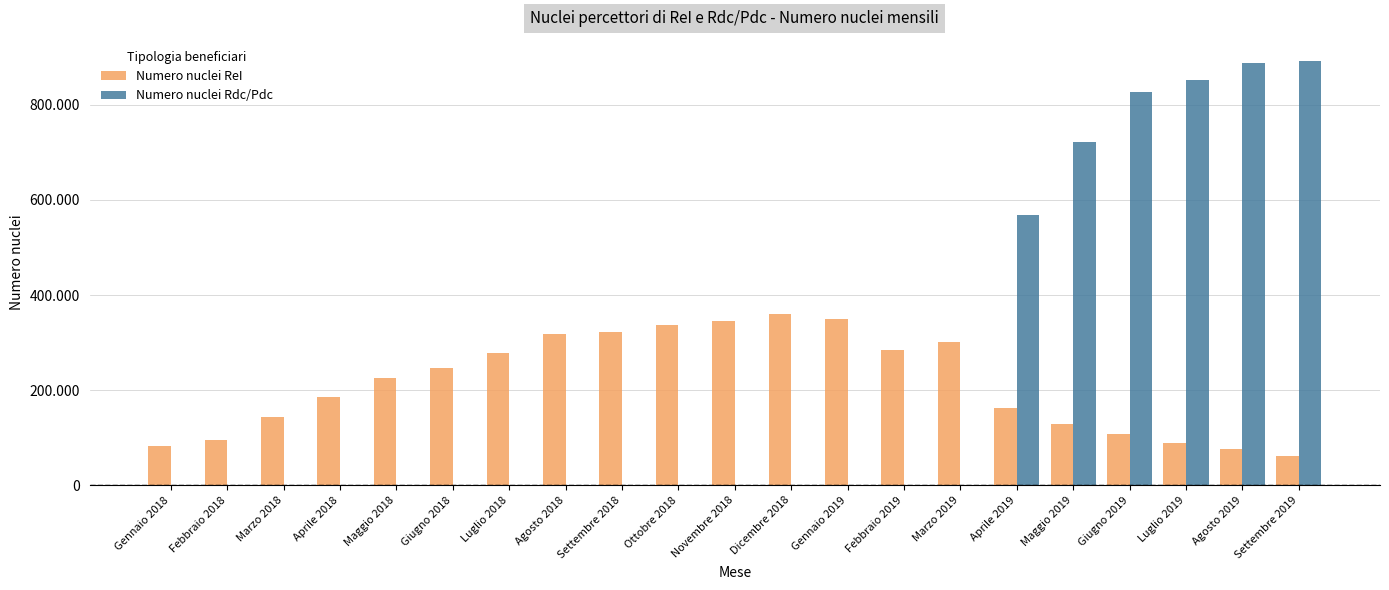

What is the difference between the maximum and second lowest values in the Numero nuclei Rdc/Pdc series?

892291